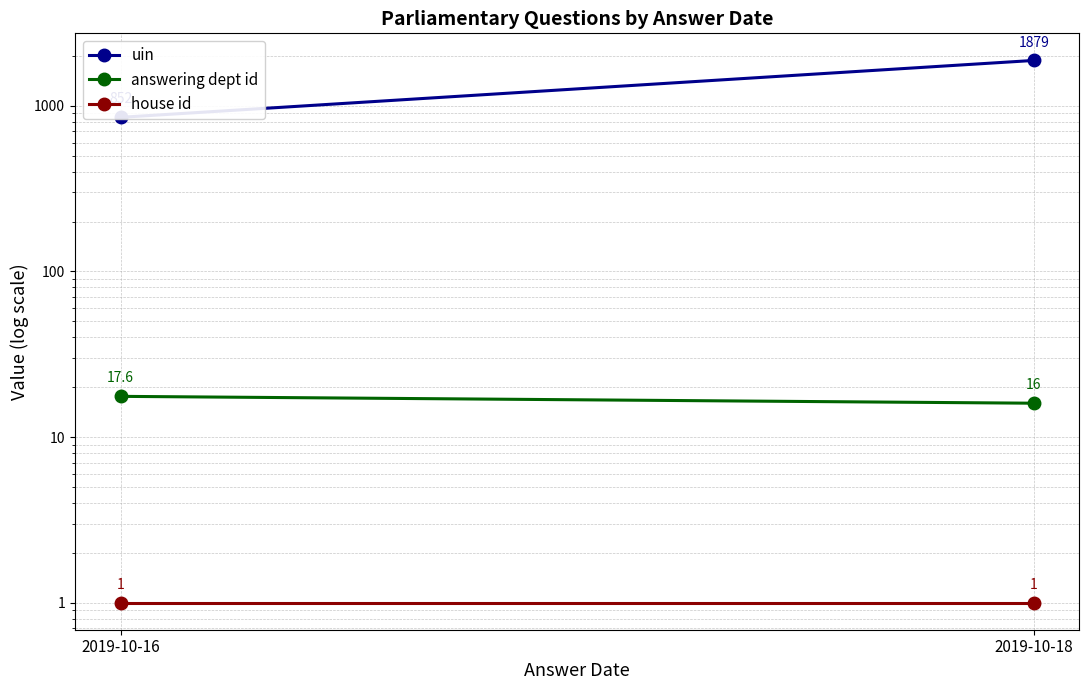

What is the spread (max minus min) of values at 2019-10-16?

851.0